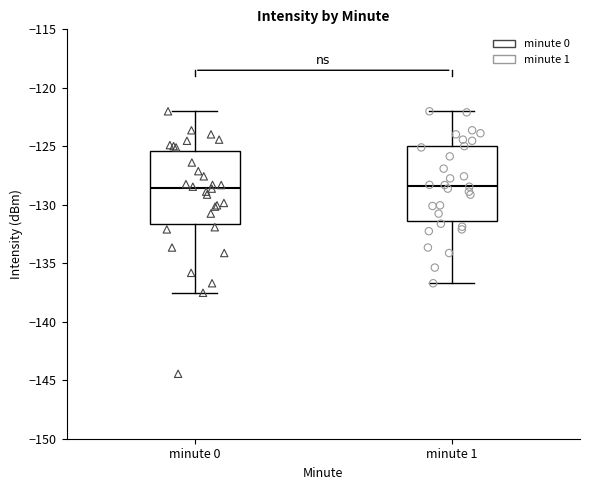

Reading left to right, read every box against the y-axis: the position of its median line, the range the box covers, and the ends of its whiskers. The values are not printed on the chart, so give them approximately, as read against the axis.

minute 0: median -128.5, box -131.5 to -125.5, whiskers -137.5 to -122.0
minute 1: median -128.5, box -131.5 to -125.0, whiskers -136.5 to -122.0